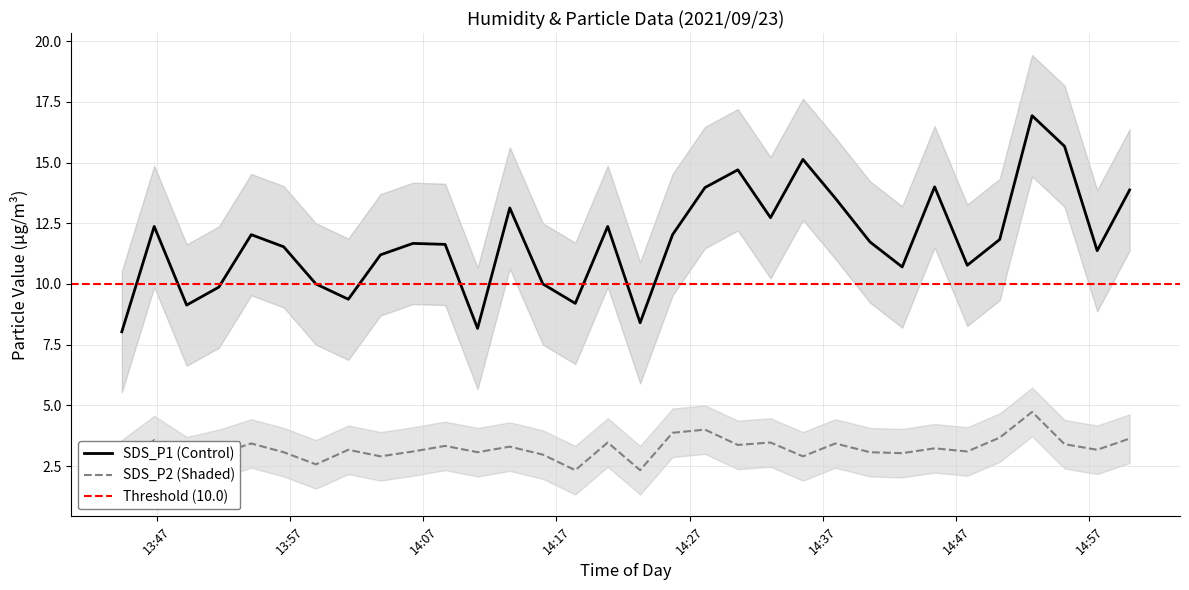

How many interior local peaks does the SDS_P1 series have?

9